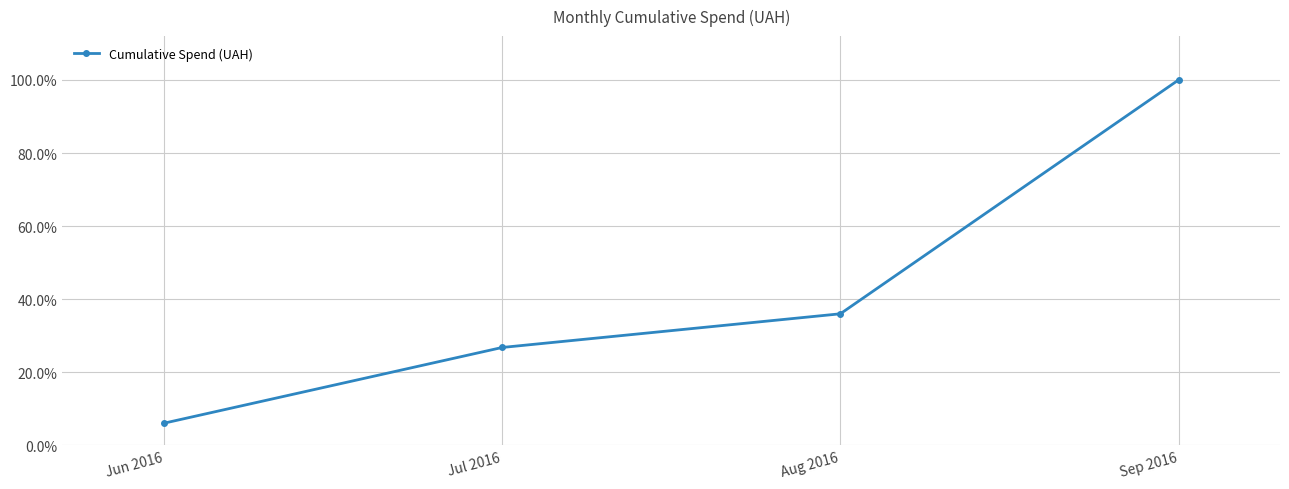

What is the difference between the maximum and minimum values?

0.9